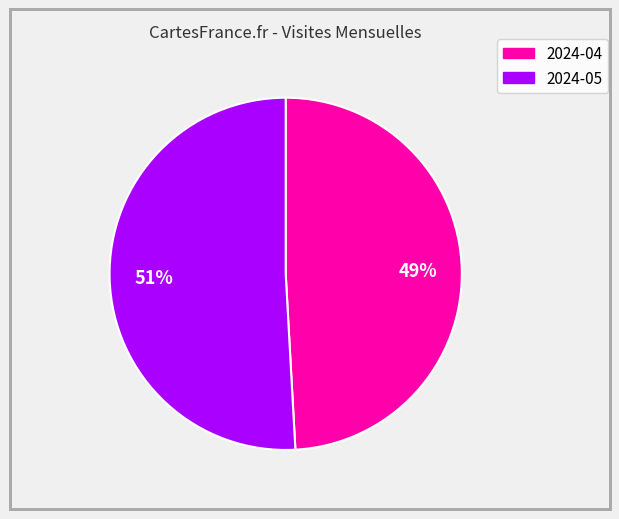

To the nearest percent, what is the combined percentage of 2024-04 and 2024-05?

100%